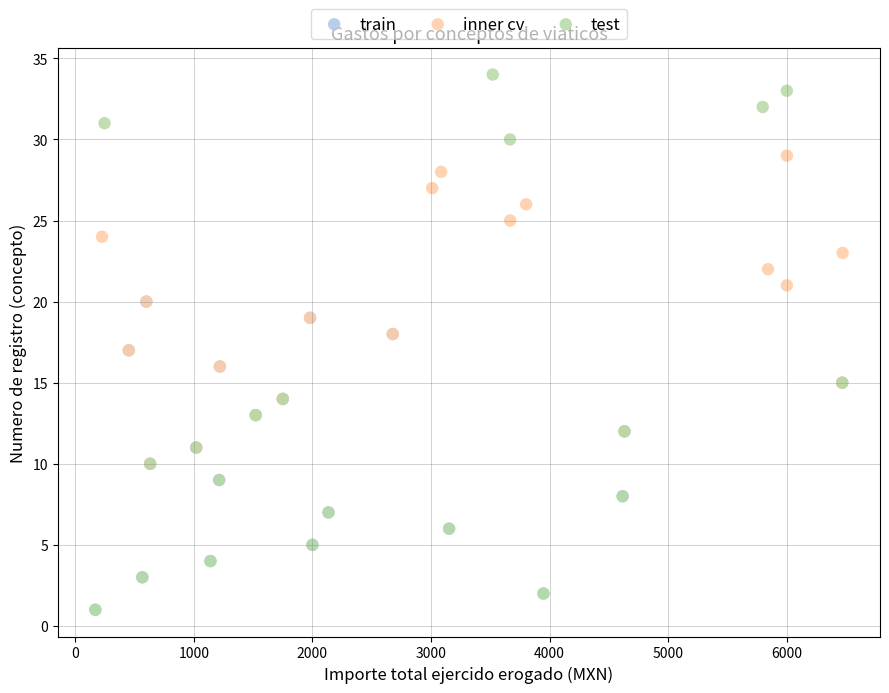

What are all the series names shown in the legend?

train, inner cv, test